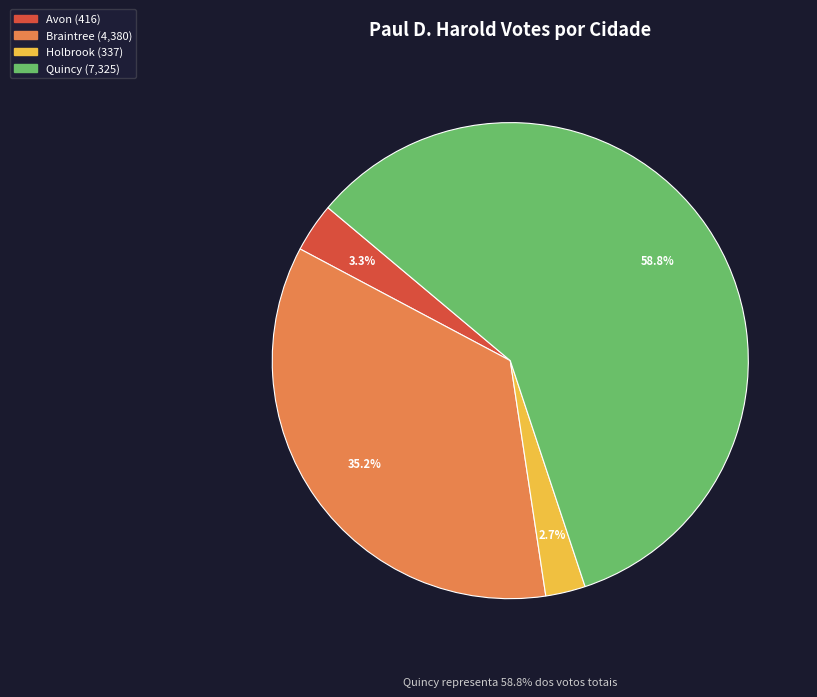

True or false: Holbrook accounts for 1% of the total.

False